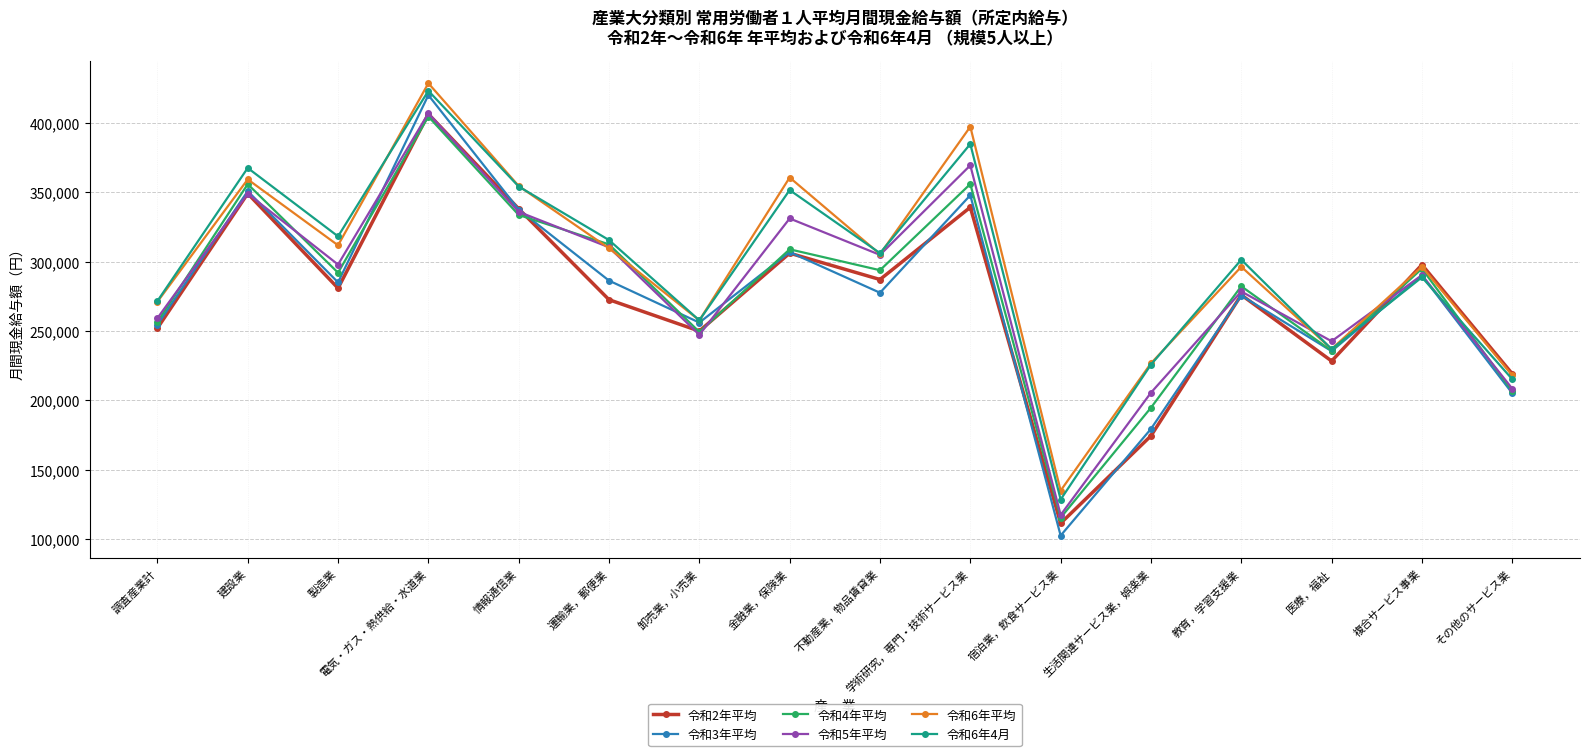

What are all the series names shown in the legend?

令和2年平均, 令和3年平均, 令和4年平均, 令和5年平均, 令和6年平均, 令和6年4月